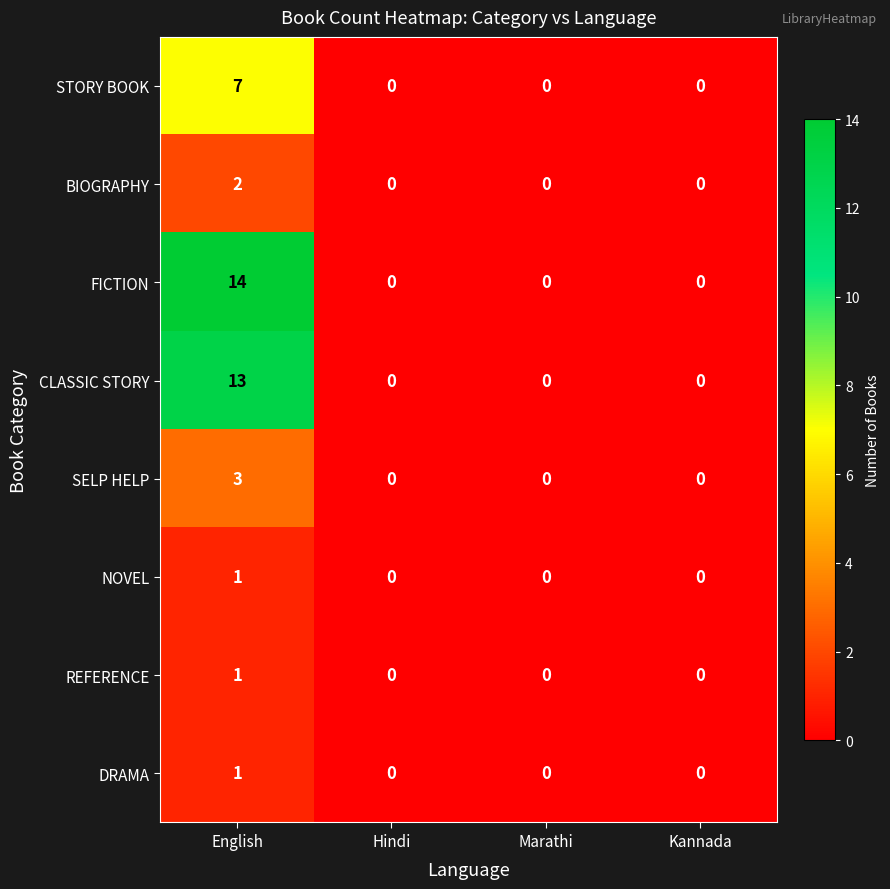

The value of NOVEL at Hindi is 0. True or false?

True